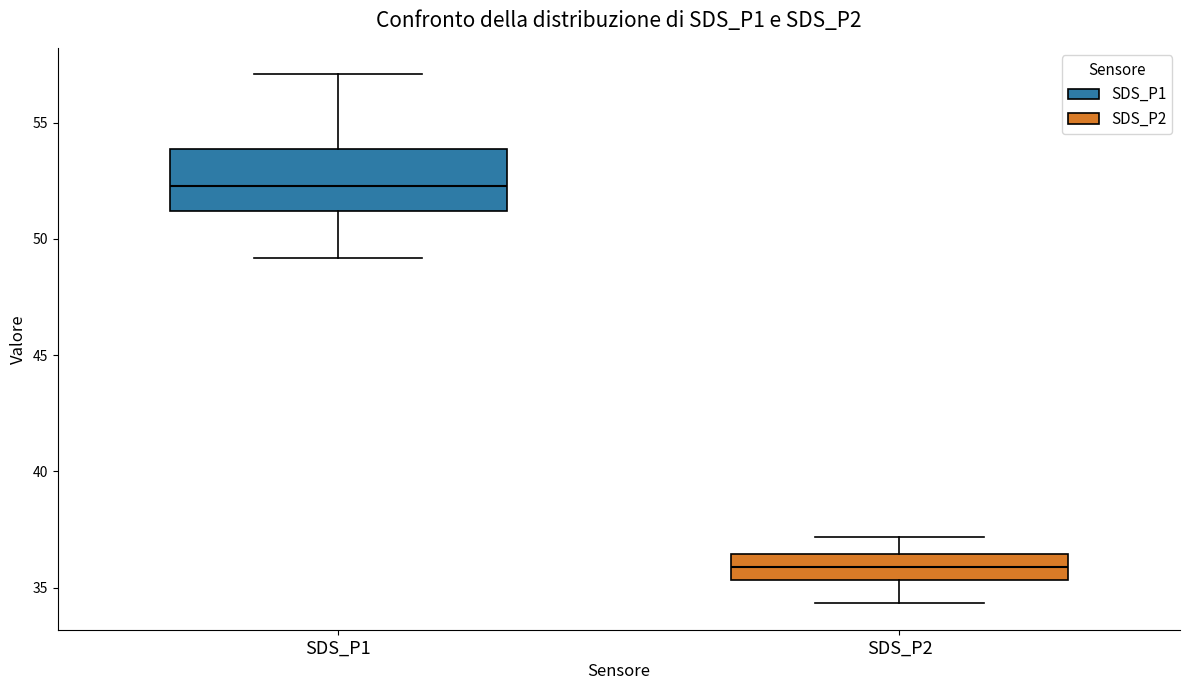

Where does the lower whisker of the box for SDS_P2 end on the y-axis? The values are not printed on the chart, so give them approximately, as read against the axis.

34.5